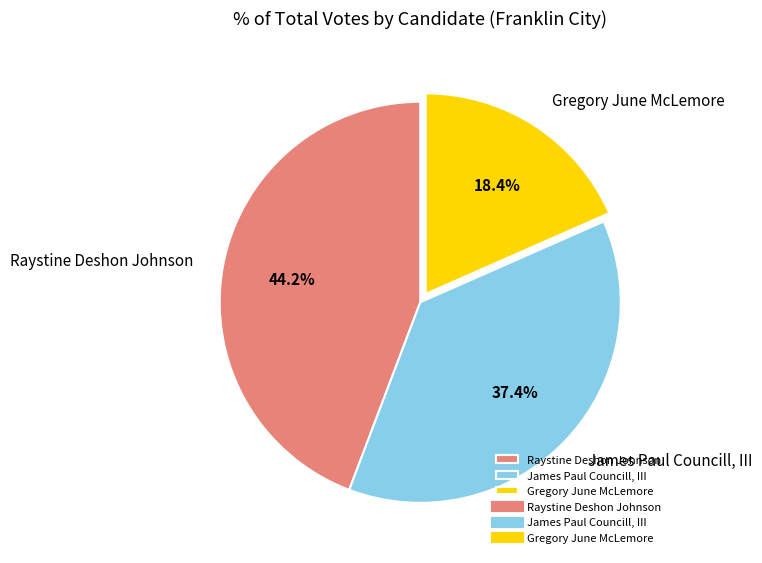

Does any single category account for the majority?

No